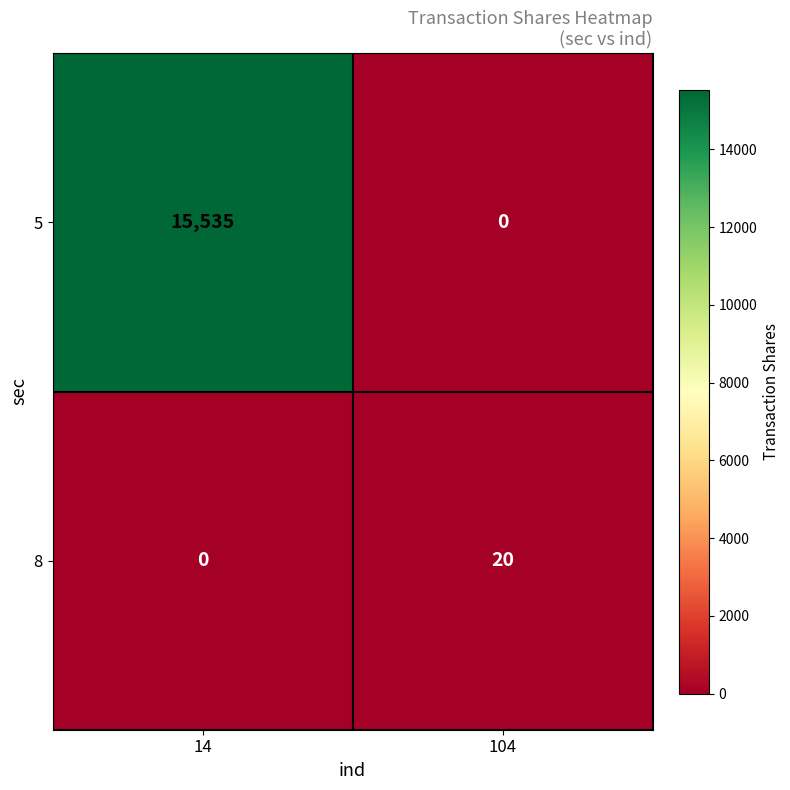

Rank the series by their average value, from highest to lowest.

5, 8